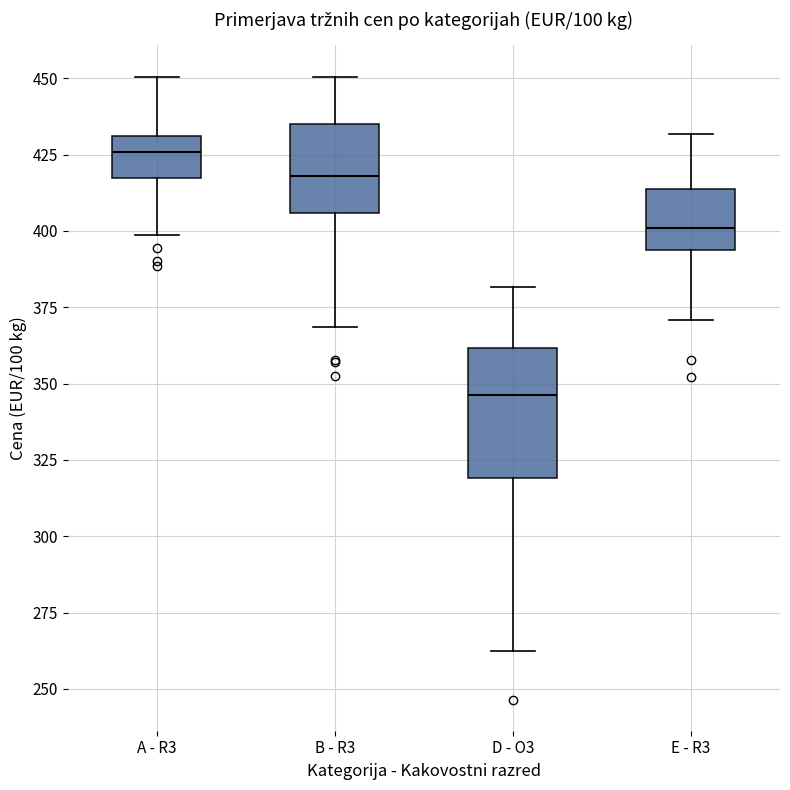

Which box has the lowest median line?

D - O3